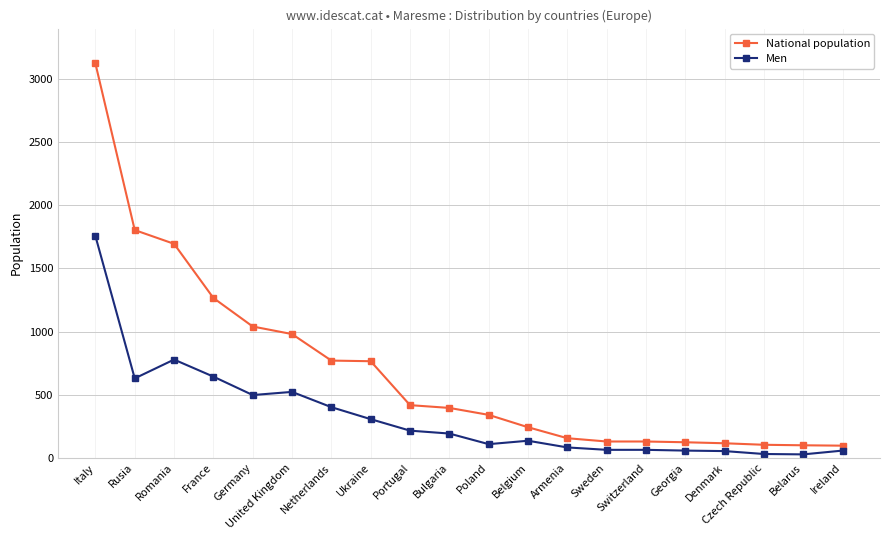

True or false: Men has more than 0 interior local peaks.

True